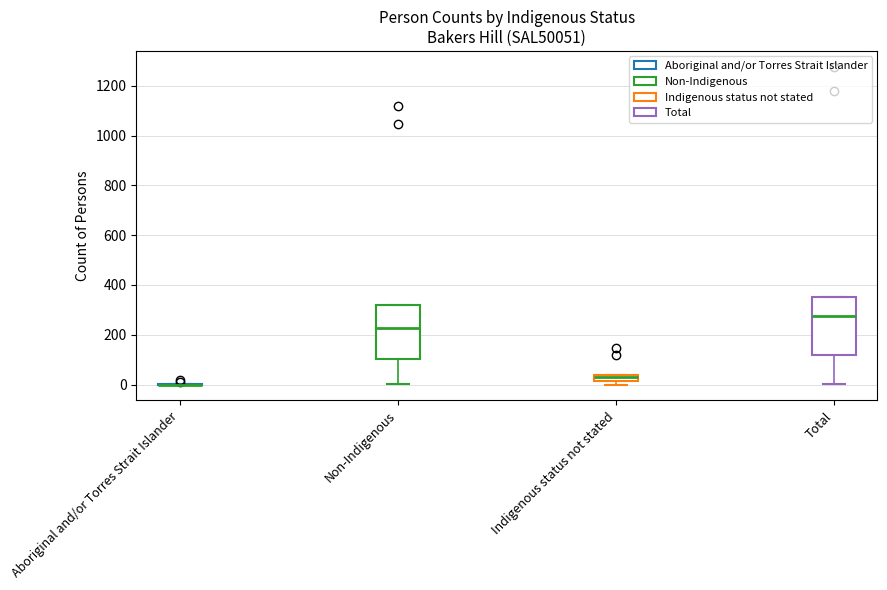

Which box is the tallest, from its lower edge to its upper edge?

Total